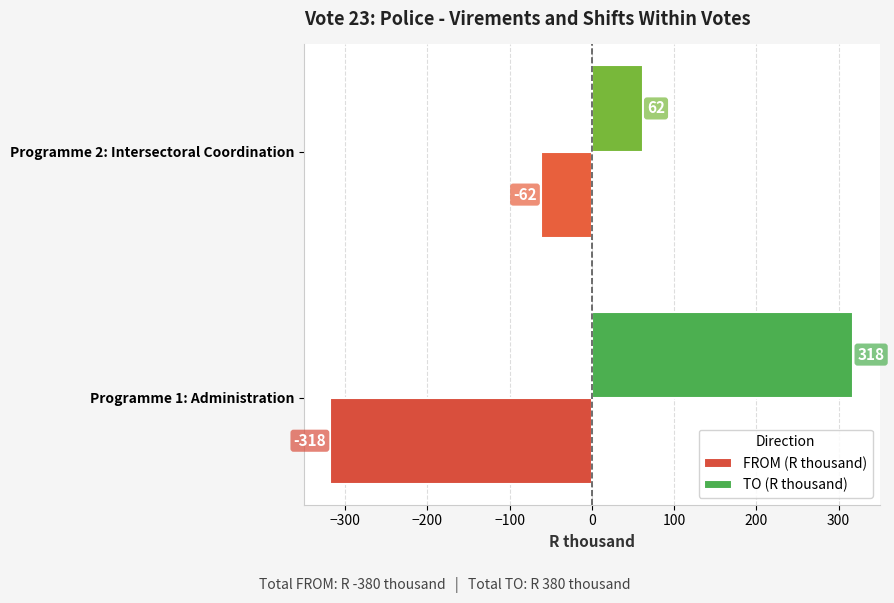

The FROM (R thousand) series shows -97 at Programme 1: Administration. True or false?

False